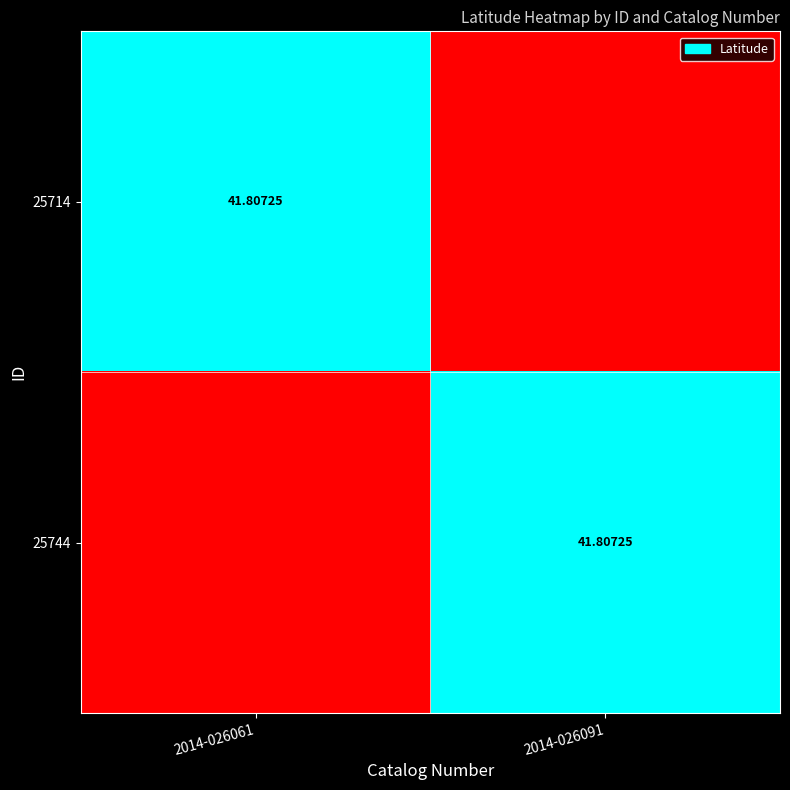

Rank the categories by 25744 value from highest to lowest.

2014-026091, 2014-026061